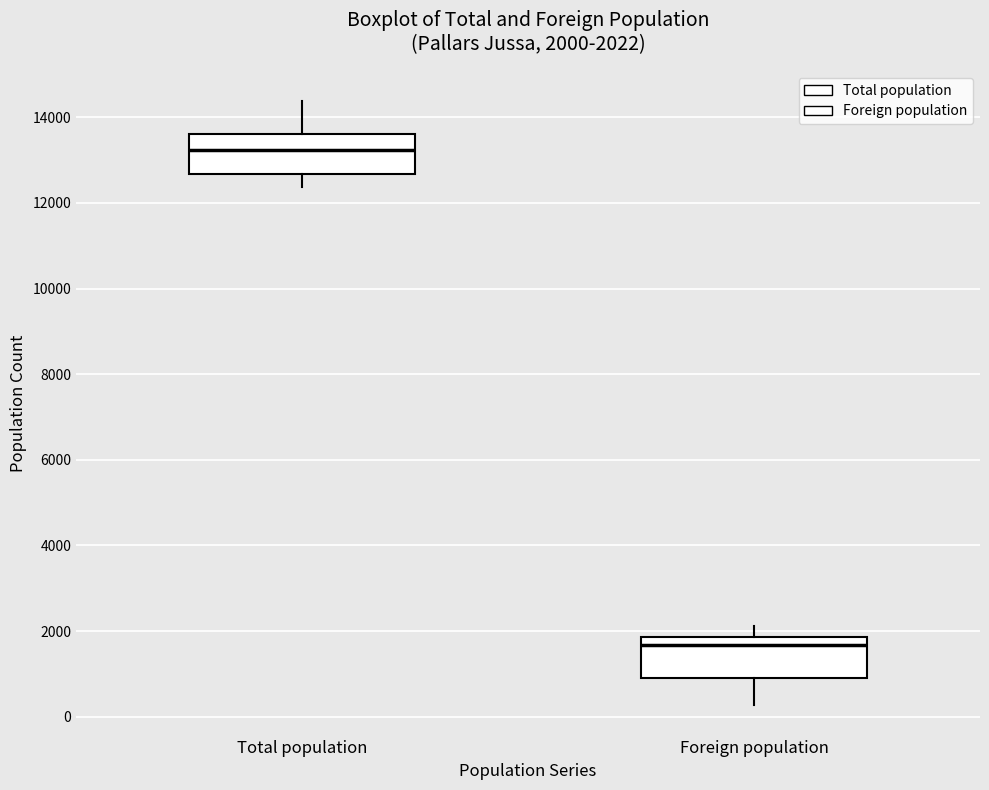

Which box's median line is the lowest?

Foreign population